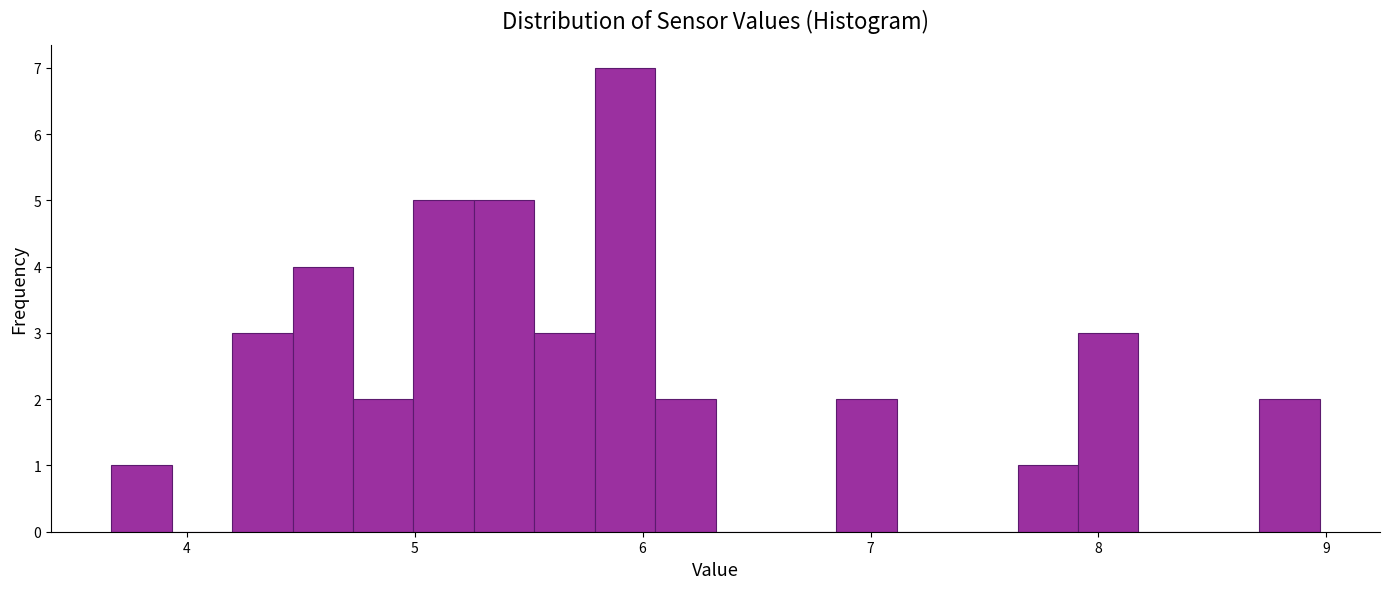

Around what value on the x-axis is the tallest bar? Give the approximate position of its centre, as read against the axis.

5.9